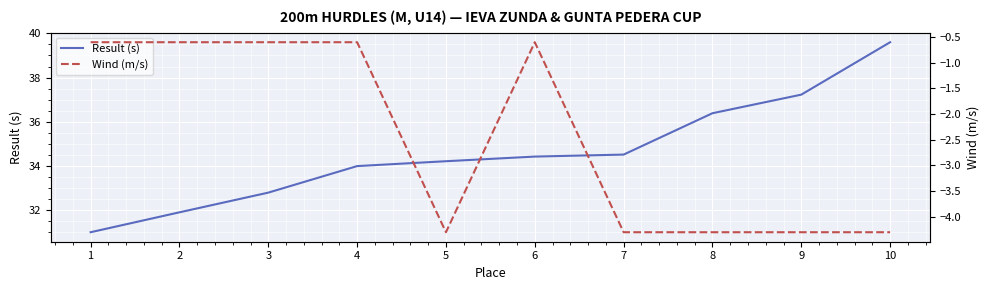

At which category does the chart reach its minimum across all series?

5